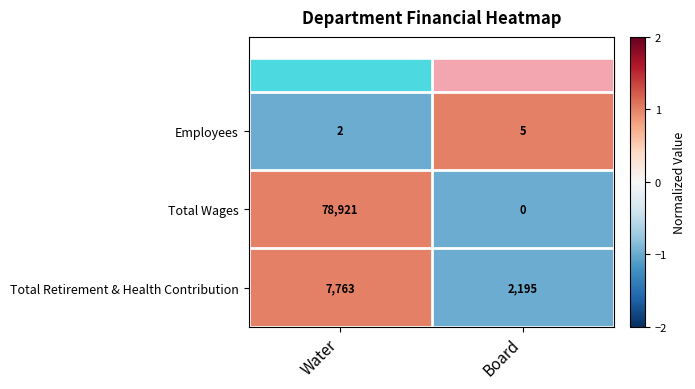

True or false: Employees has a value of 5 at Board.

True